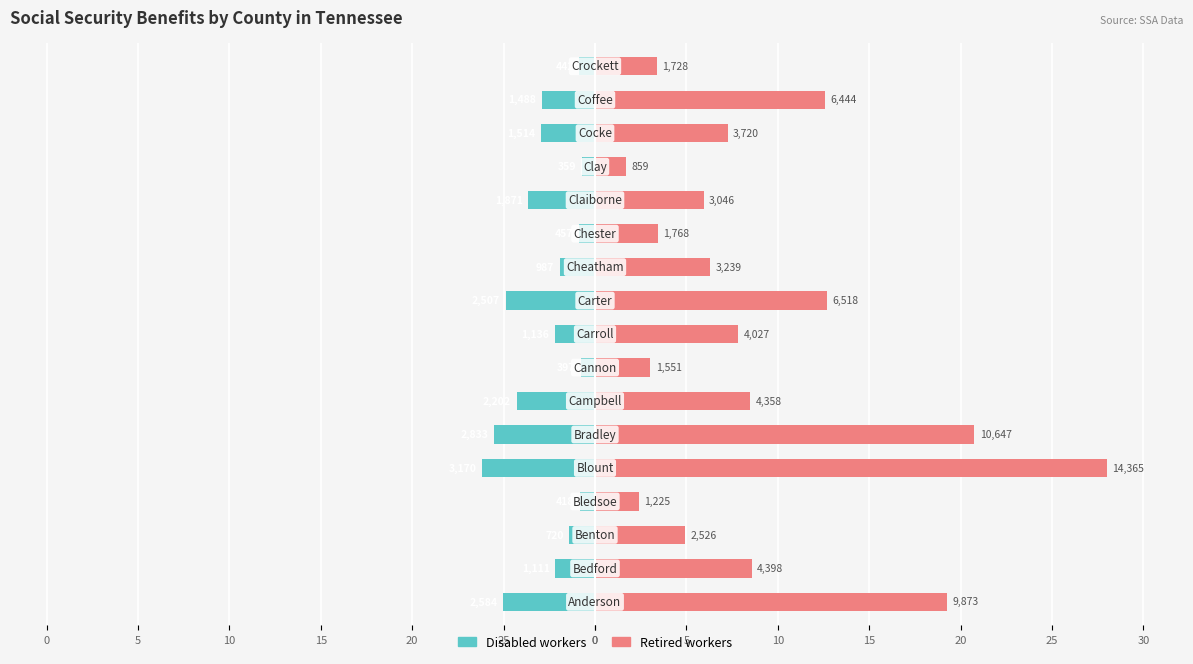

Reading right to left, extract all data points from this chart.

Disabled workers: -0.9	-2.9	-3.0	-0.7	-3.6	-0.9	-1.9	-4.9	-2.2	-0.8	-4.3	-5.5	-6.2	-0.8	-1.4	-2.2	-5.0
Retired workers: 3.4	12.6	7.3	1.7	5.9	3.4	6.3	12.7	7.8	3.0	8.5	20.8	28.0	2.4	4.9	8.6	19.2